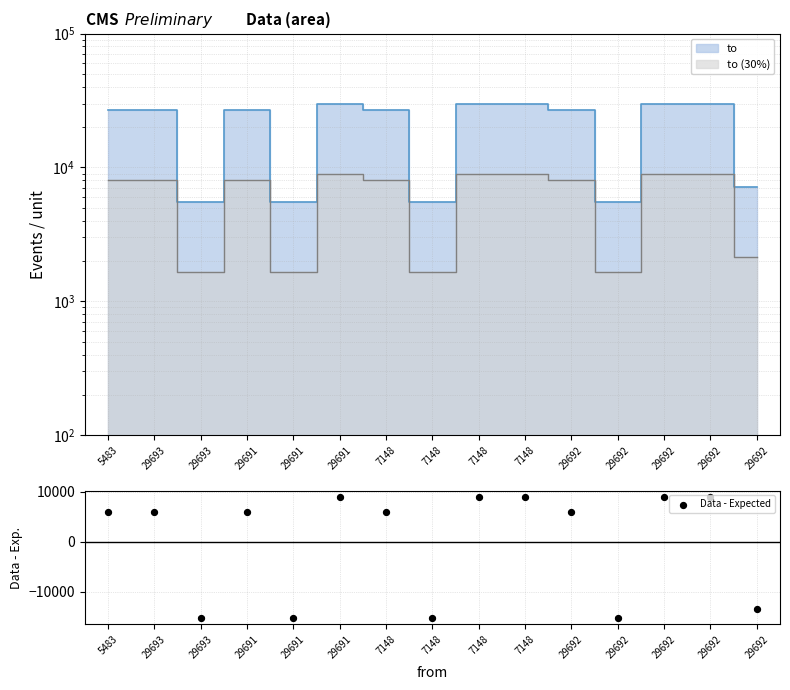

Between 29691 and 7148, which is larger?

29691